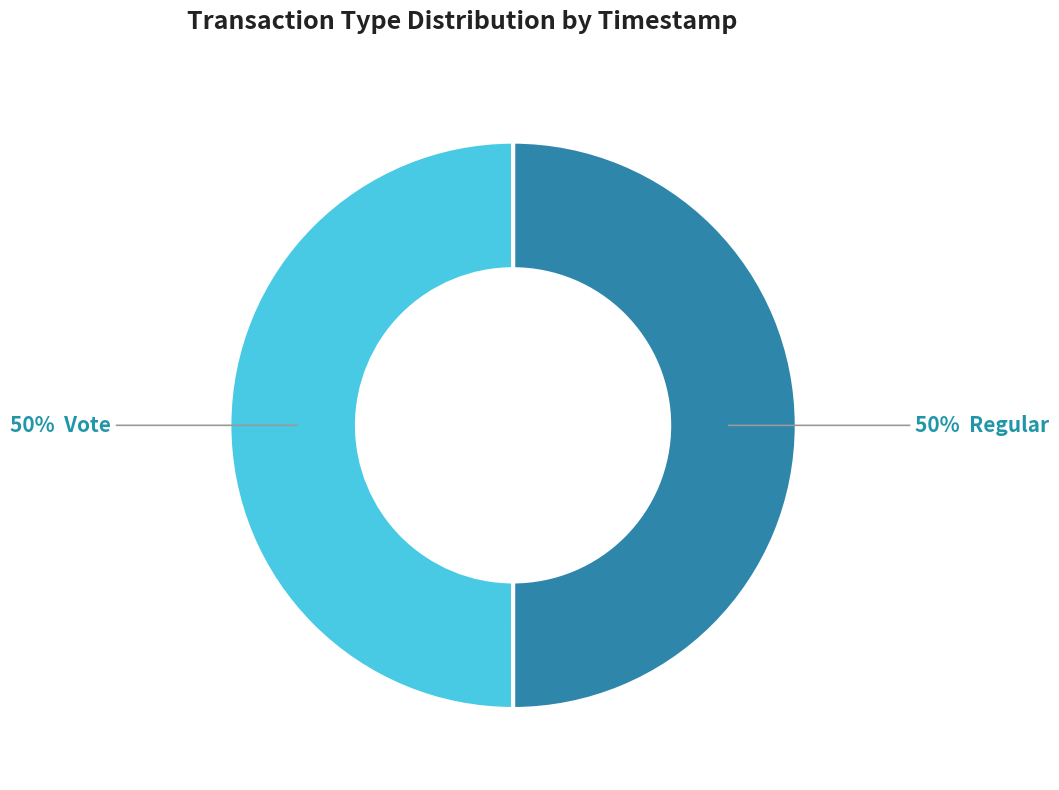

To the nearest percent, what is the average slice percentage?

50%